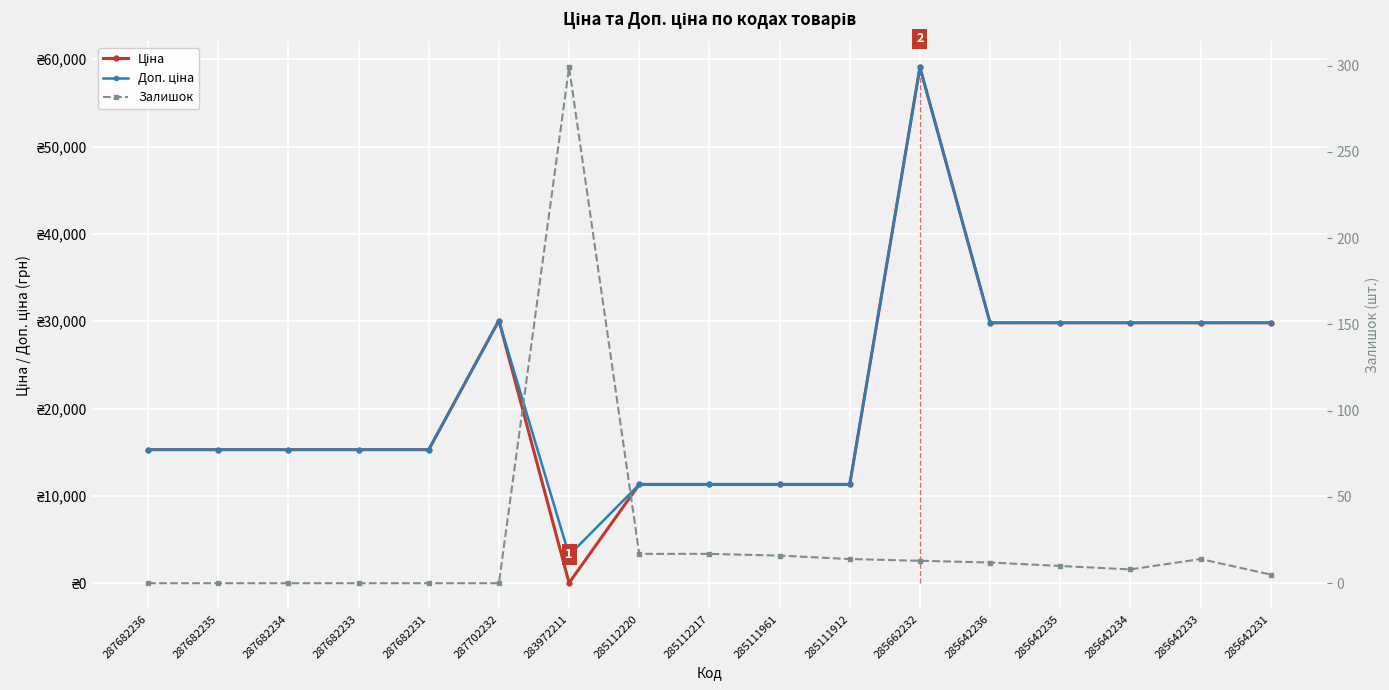

True or false: Залишок has more than 2 interior local peaks.

False